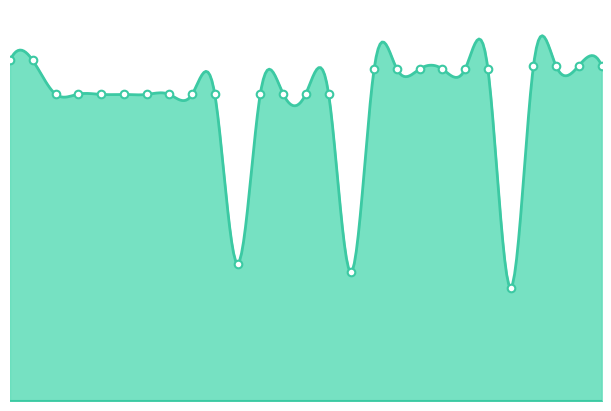

Approximately how many times larger is the value at 2022 1ste aanpassing – goedgekeurd compared to 2020 2de aanpassing - ontwerp?

1.1